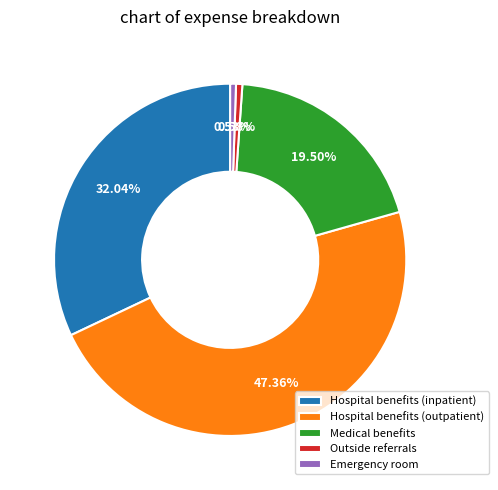

Which category has the biggest portion of the pie?

Hospital benefits (outpatient)